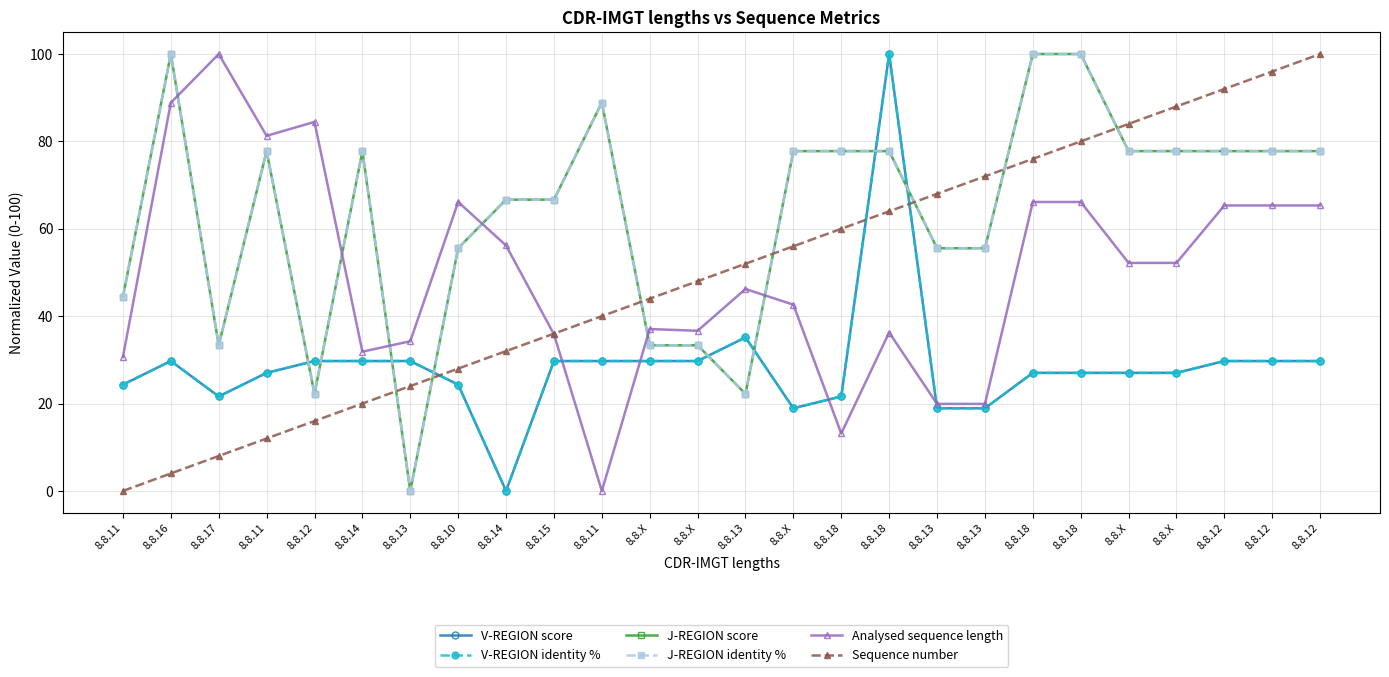

What is the difference between the maximum and second lowest values in the J-REGION score series?

77.8